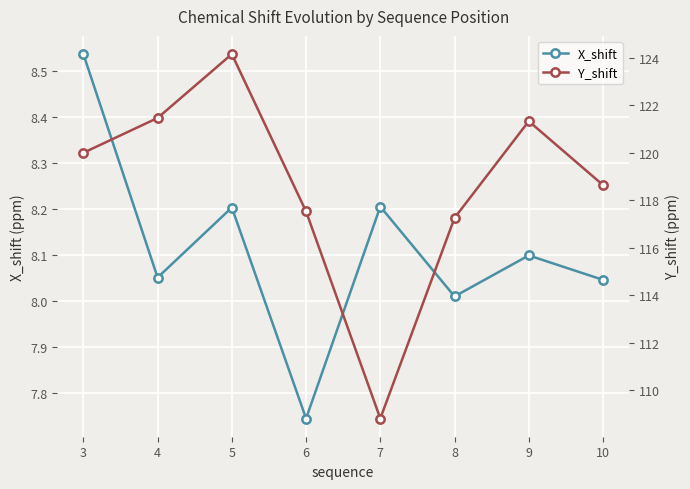

At which label does X_shift reach its peak?

3